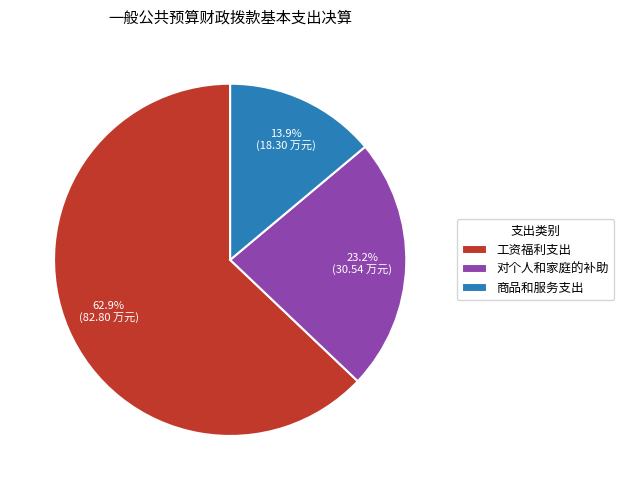

To the nearest percent, what is the difference between the 对个人和家庭的补助 and 商品和服务支出 slice percentages?

9%